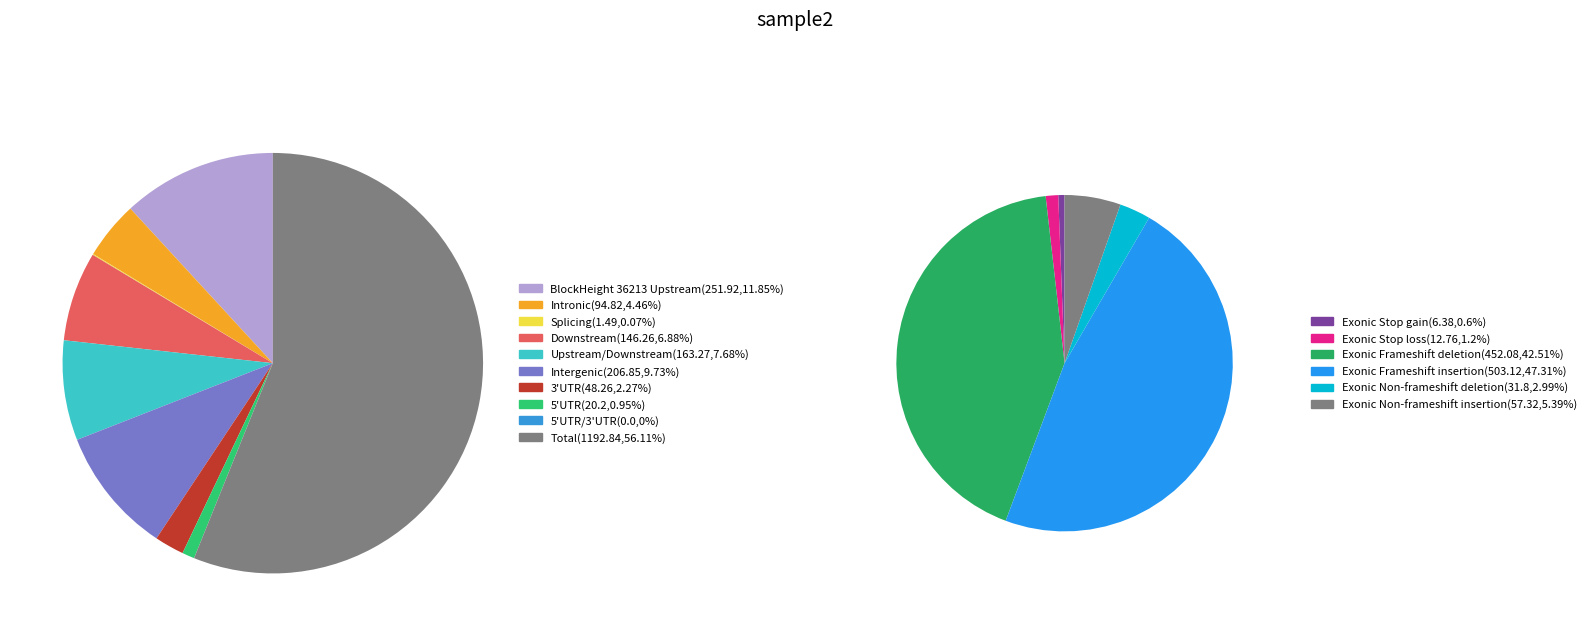

The 36213 slice represents 1% of the pie. True or false?

False